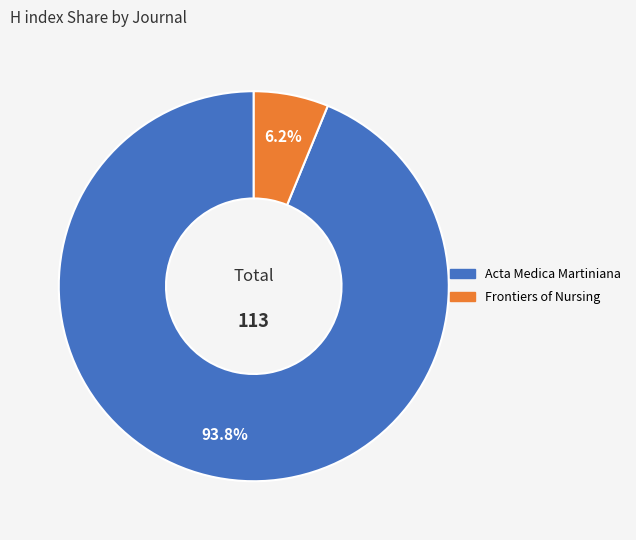

What is the largest slice in the pie chart?

Acta Medica Martiniana